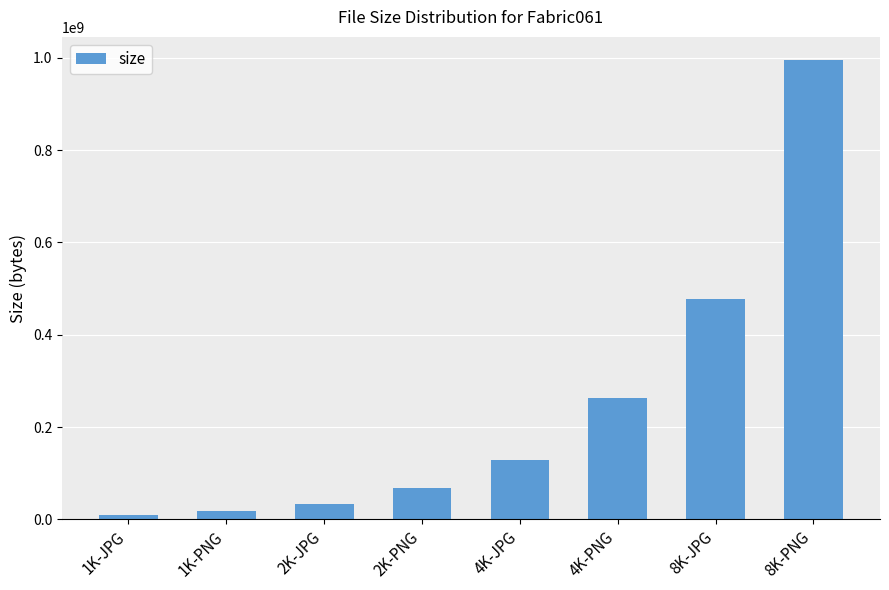

What is the label of the 5th bar from the right?

2K-PNG